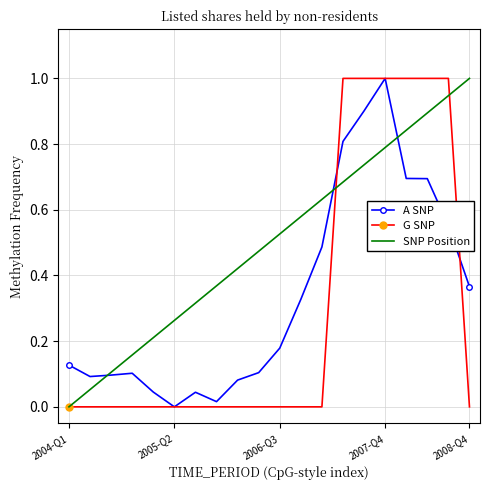

Which series has the largest total across all categories?

SNP Position